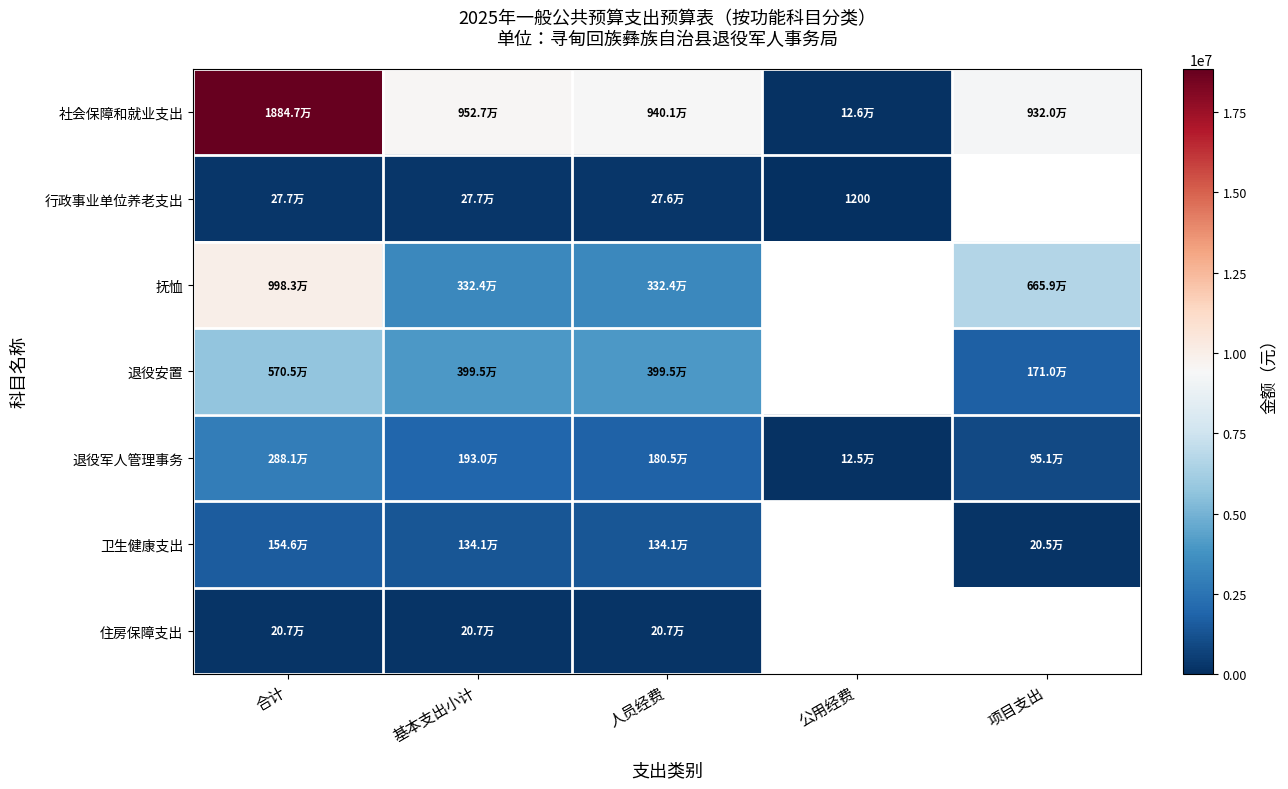

List the series in order of their peak value, lowest first.

住房保障支出, 行政事业单位养老支出, 卫生健康支出, 退役军人管理事务, 退役安置, 抚恤, 社会保障和就业支出